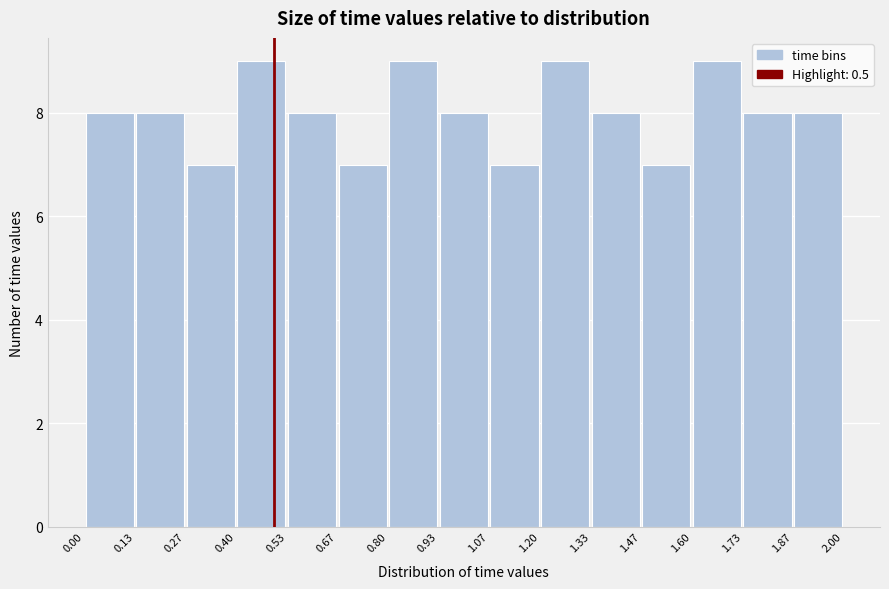

Reading left to right, list every bar in this chart as the range it spans on the x-axis followed by its height. The values are not printed on the chart, so give them approximately, as read against the axis.

0.00 to 0.13: 8
0.13 to 0.27: 8
0.27 to 0.40: 7
0.40 to 0.53: 9
0.53 to 0.67: 8
0.67 to 0.80: 7
0.80 to 0.93: 9
0.93 to 1.07: 8
1.07 to 1.20: 7
1.20 to 1.33: 9
1.33 to 1.47: 8
1.47 to 1.60: 7
1.60 to 1.73: 9
1.73 to 1.87: 8
1.87 to 2.00: 8